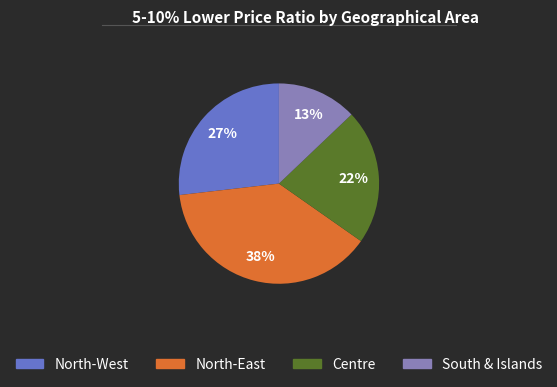

Is North-West the majority of the pie?

No